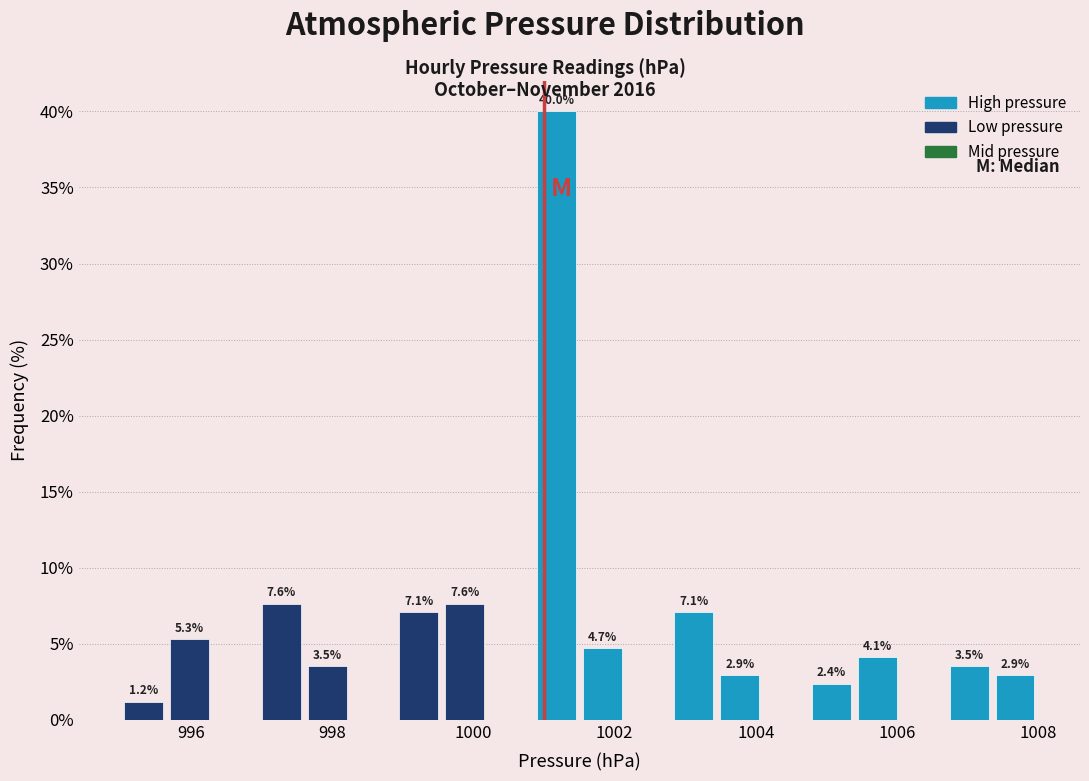

Read against the x-axis, roughly where is the centre of the tallest bar?

1001.2